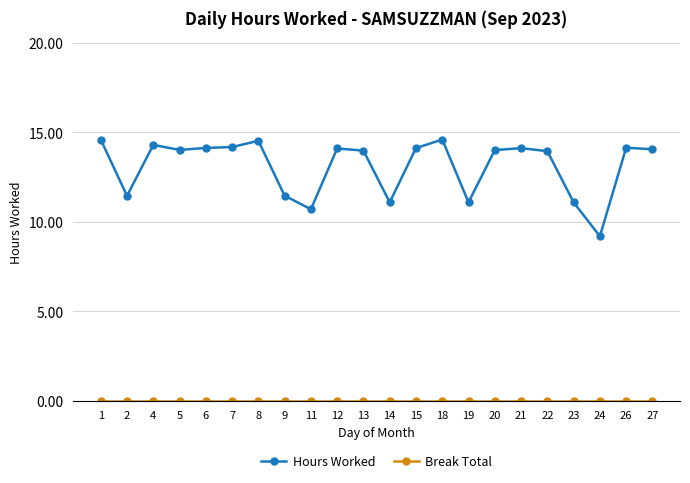

Which series has the largest total across all categories?

Hours Worked